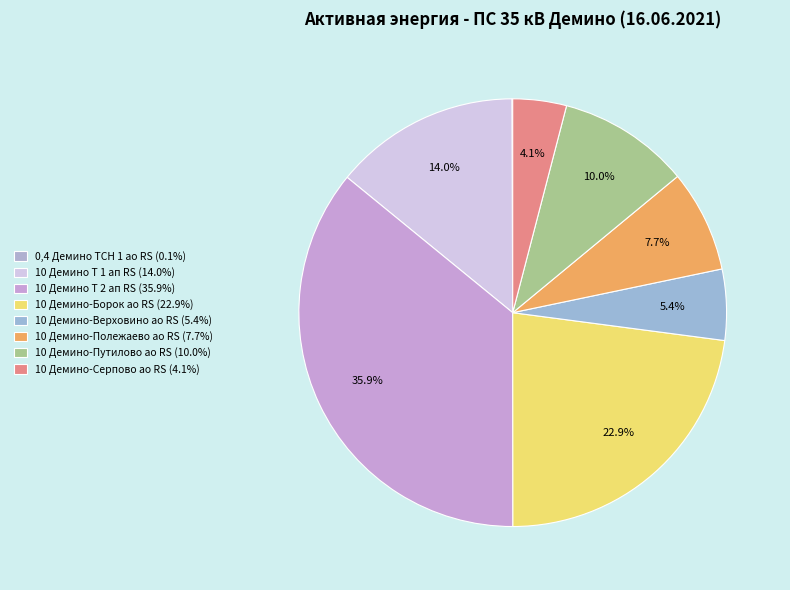

Do 10 Демино-Верховино ао RS and 0,4 Демино ТСН 1 ао RS together represent more than half of the pie?

No